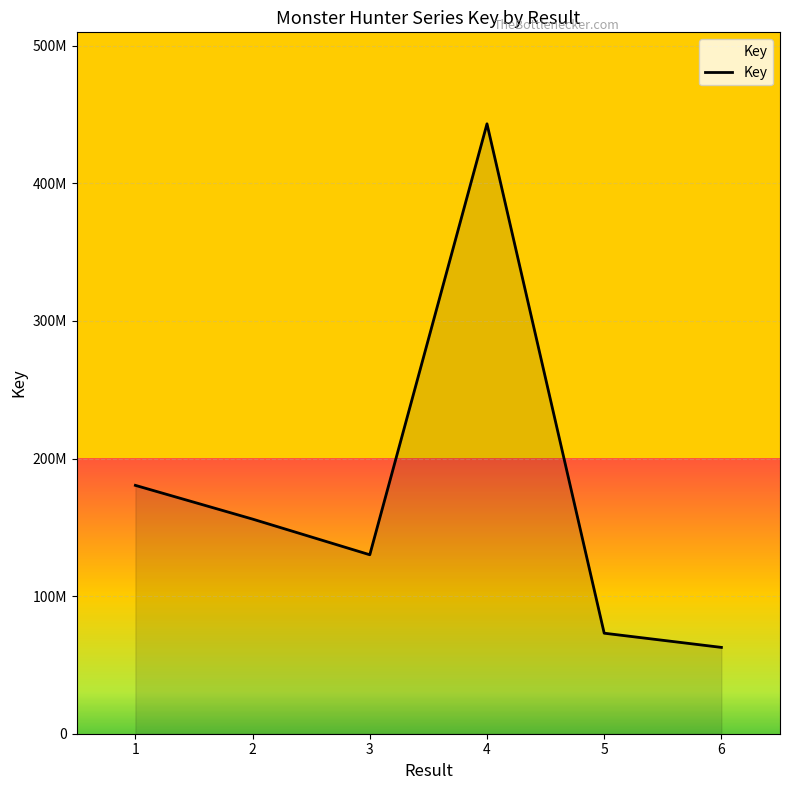

List the labels in order of value, smallest first.

6, 5, 3, 2, 1, 4